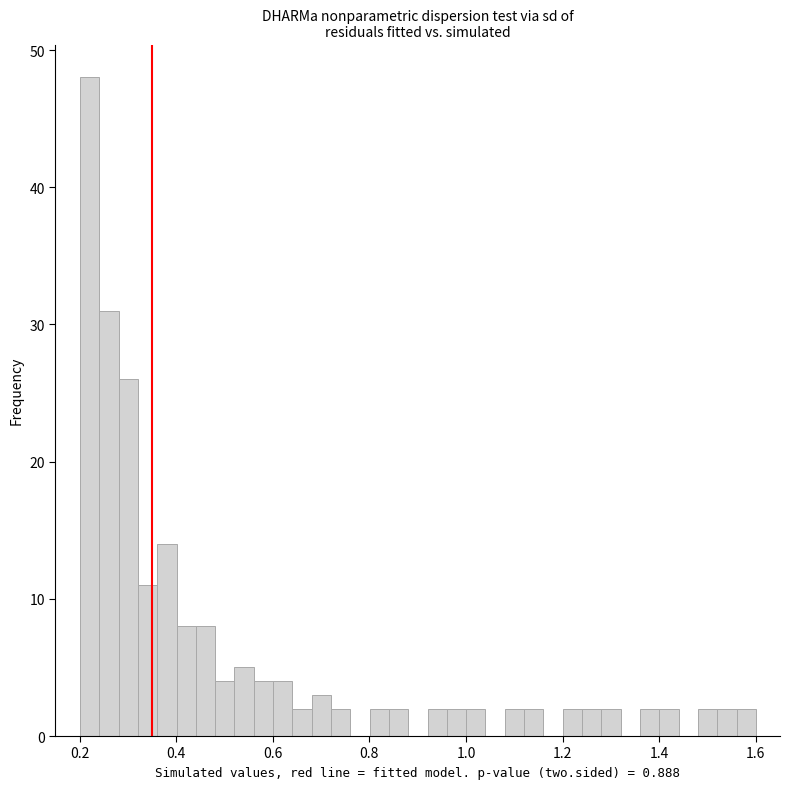

Read against the x-axis, roughly where is the centre of the tallest bar?

0.22